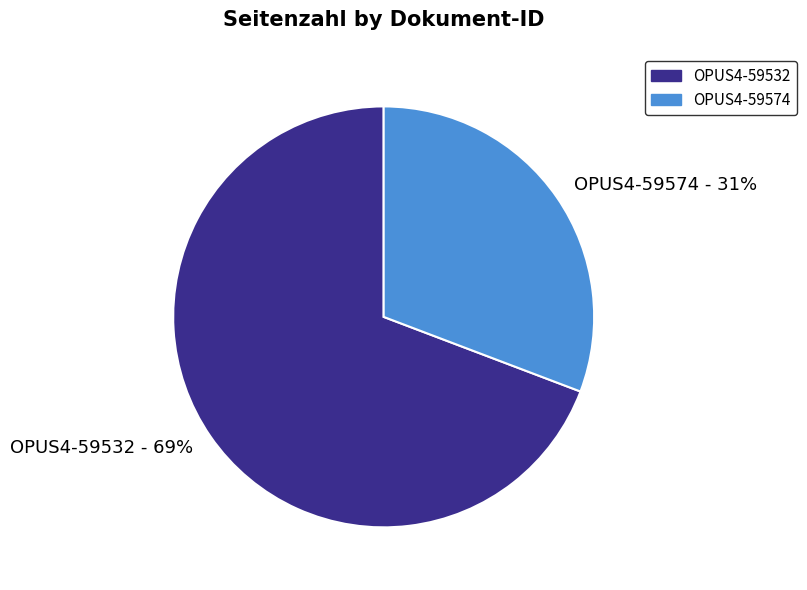

Count the number of slices in the pie.

2